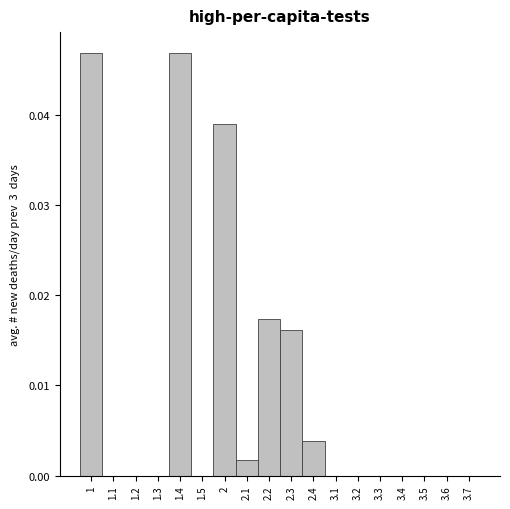

Is it true that the value at 2 is 0.1?

False